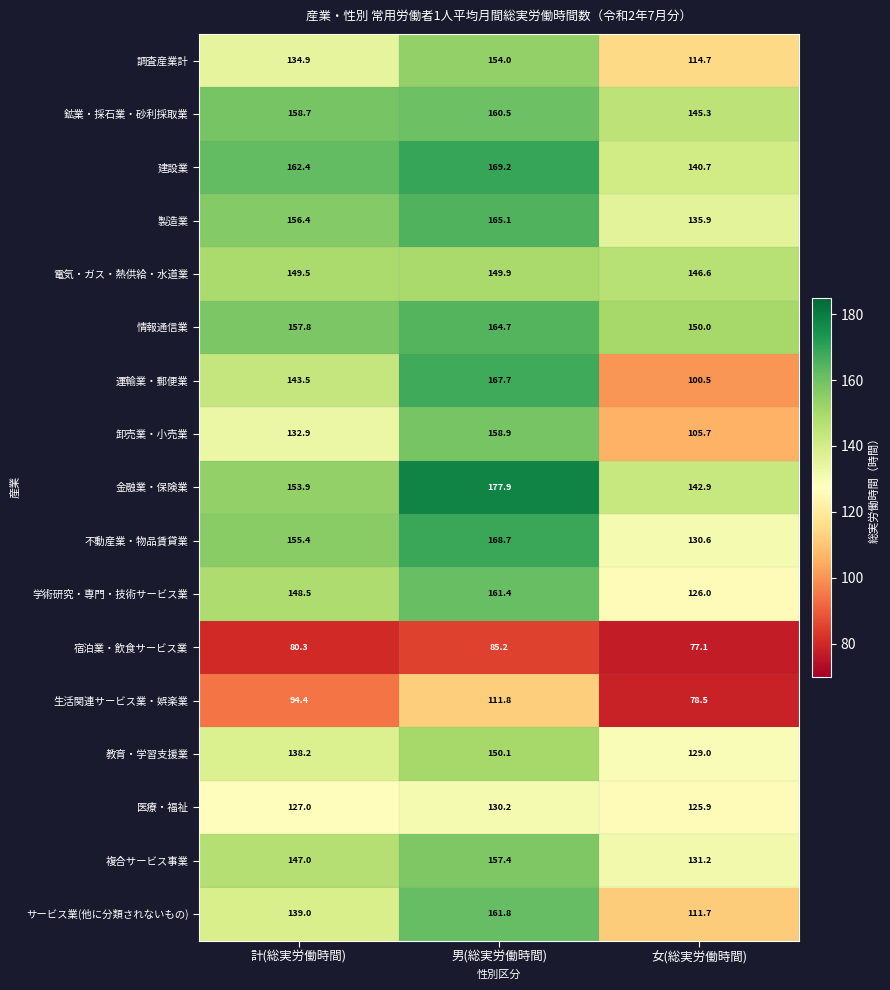

At 女(総実労働時間), list the series in order from smallest to largest.

宿泊業・飲食サービス業, 生活関連サービス業・娯楽業, 運輸業・郵便業, 卸売業・小売業, サービス業(他に分類されないもの), 調査産業計, 医療・福祉, 学術研究・専門・技術サービス業, 教育・学習支援業, 不動産業・物品賃貸業, 複合サービス事業, 製造業, 建設業, 金融業・保険業, 鉱業・採石業・砂利採取業, 電気・ガス・熱供給・水道業, 情報通信業